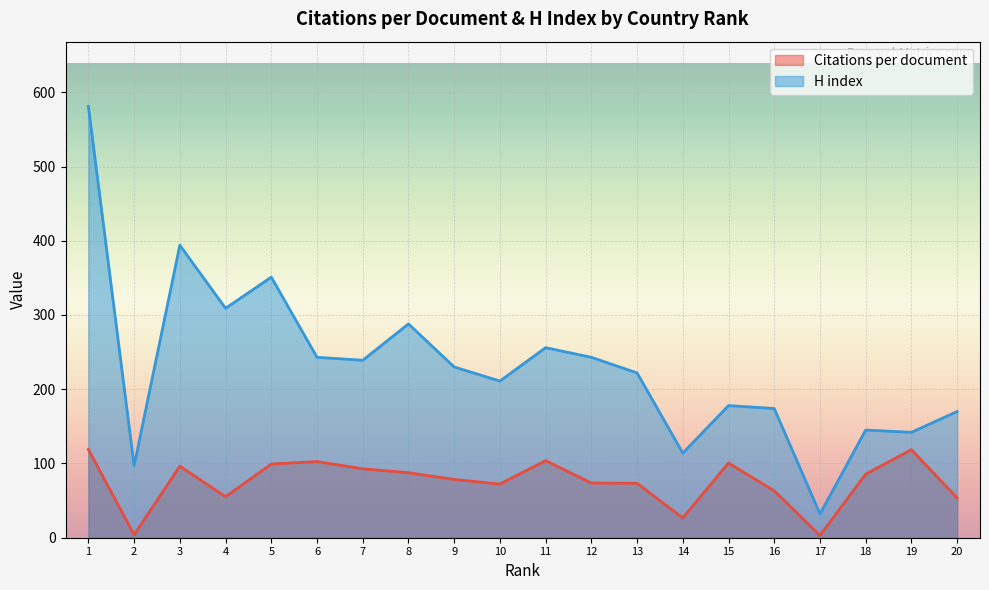

True or false: Citations per document and H index intersect in this chart.

False